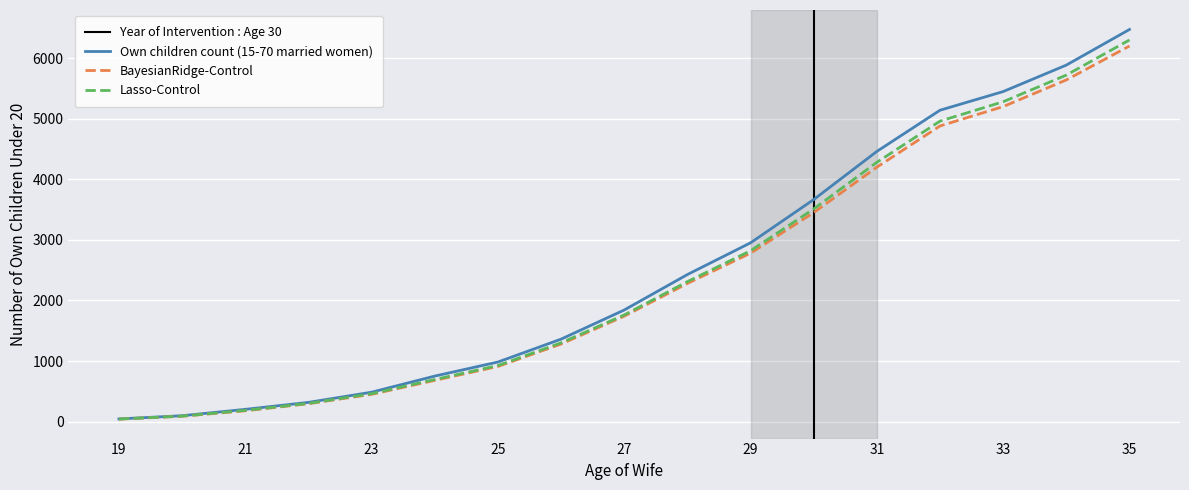

Is it true that Lasso-Control equals 185 at 21?

True